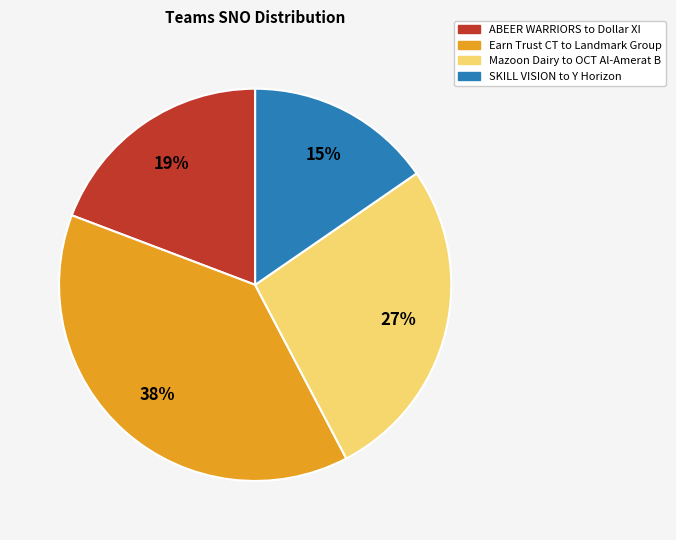

To the nearest percent, what portion does ABEER WARRIORS to Dollar XI represent?

19%